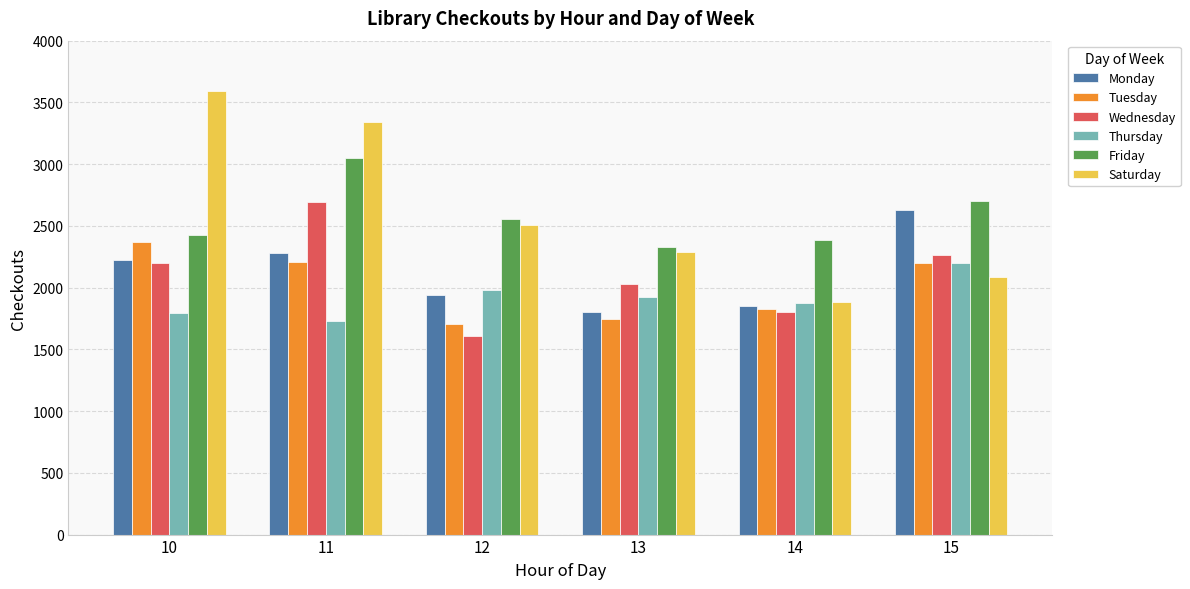

True or false: Saturday has a value of 3591 at 10.

True